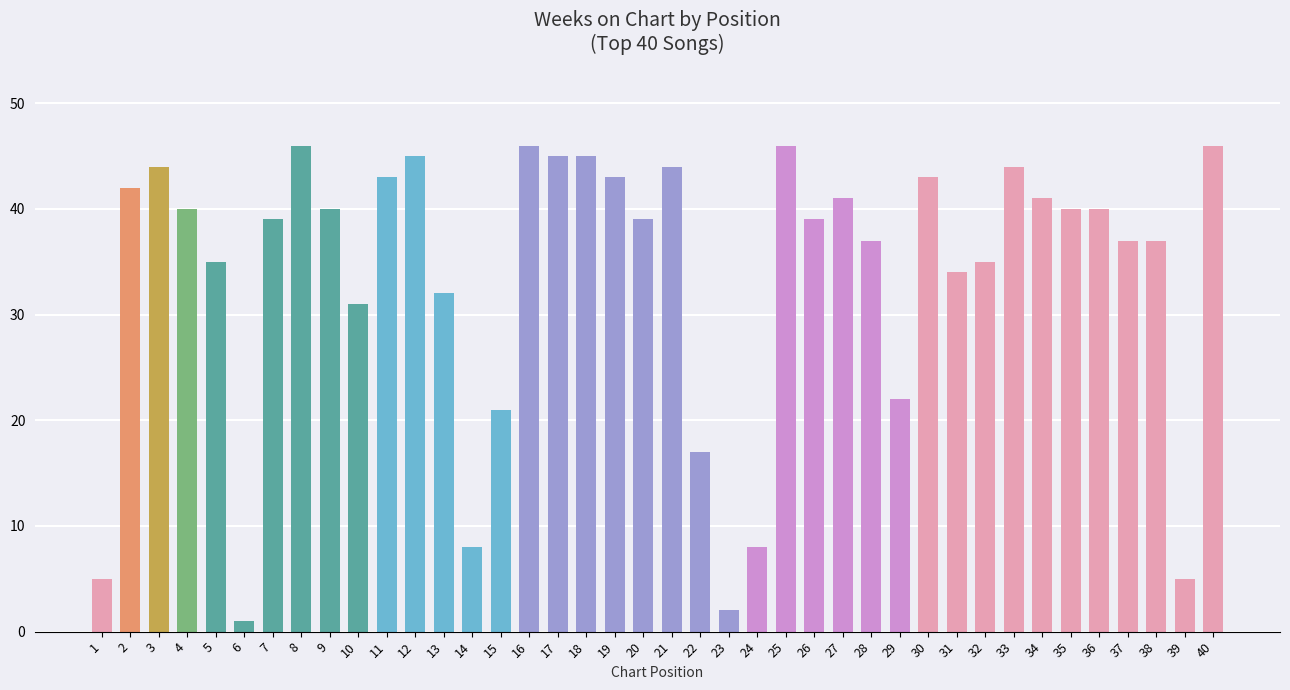

Rank the categories by value from lowest to highest.

6, 23, 1, 39, 14, 24, 22, 15, 29, 10, 13, 31, 5, 32, 28, 37, 38, 7, 20, 26, 4, 9, 35, 36, 27, 34, 2, 11, 19, 30, 3, 21, 33, 12, 17, 18, 8, 16, 25, 40